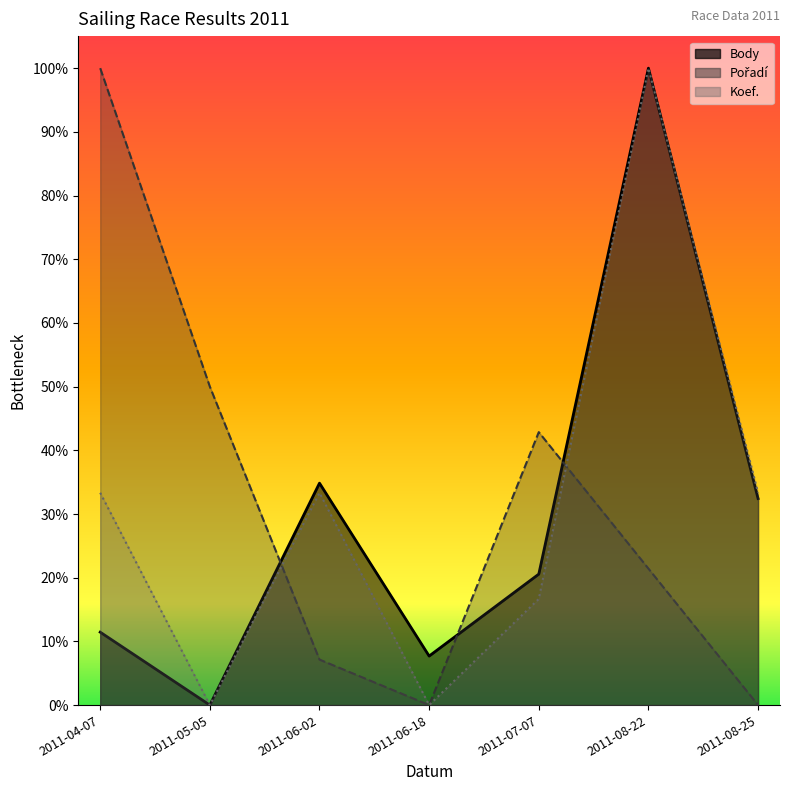

Which series has the widest spread of values?

Body